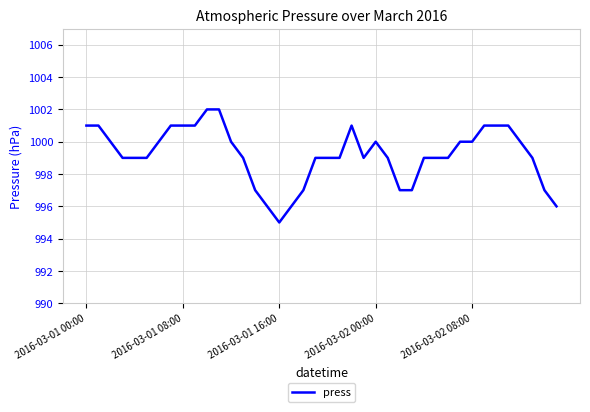

What is the greatest value displayed?

1002